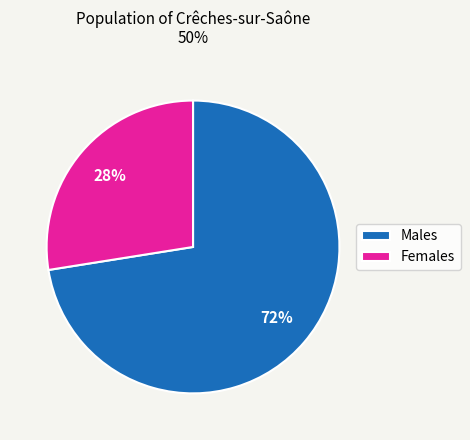

Do Females and Males together represent more than half of the pie?

Yes